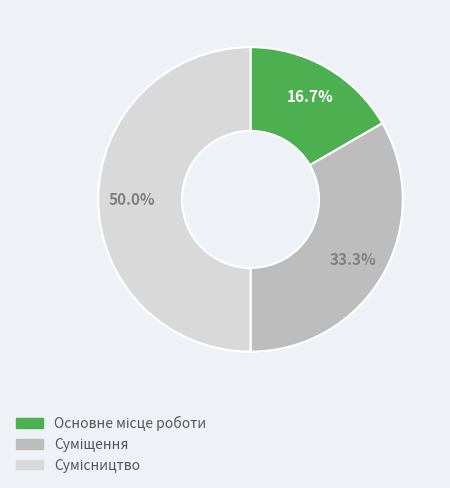

Count the number of slices in the pie.

3